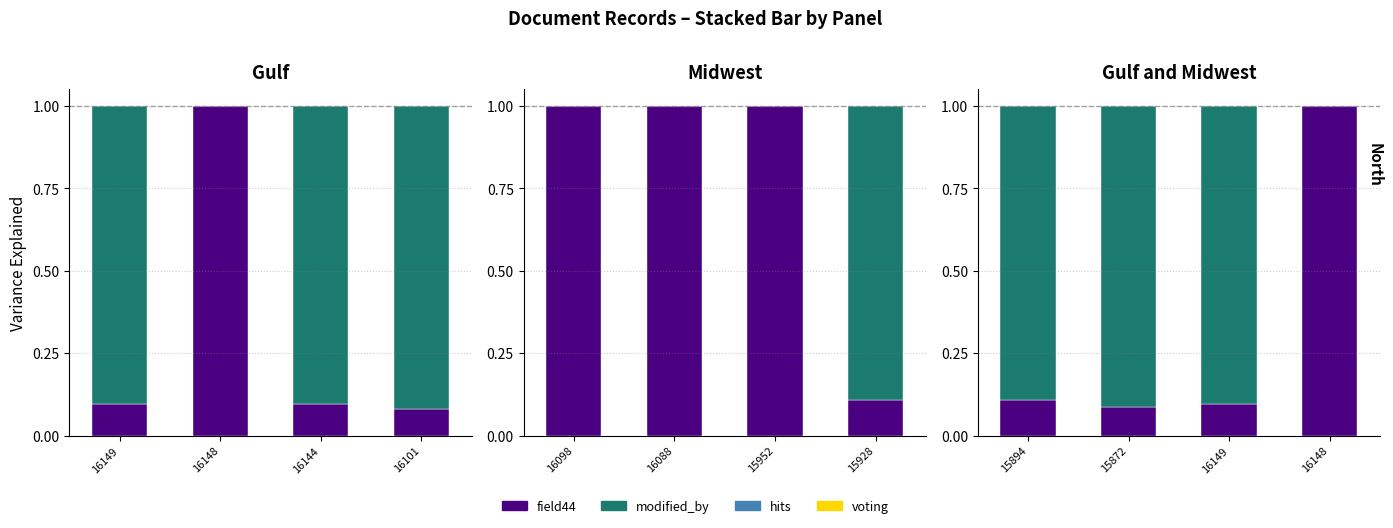

Which series changed the most between 16149 and 16148?

field44